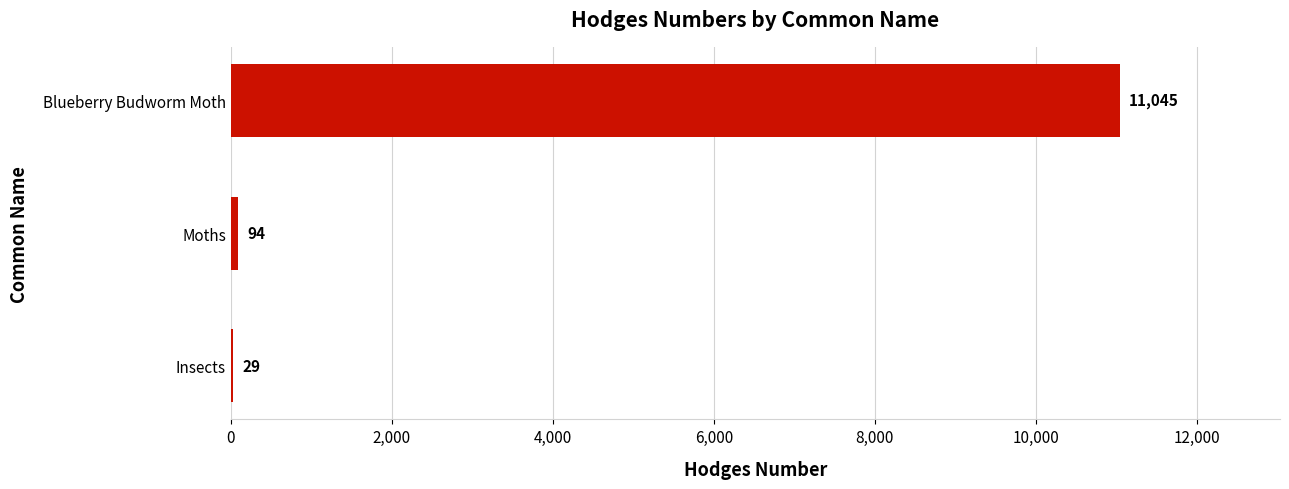

Which has a higher value, Insects or Blueberry Budworm Moth?

Blueberry Budworm Moth